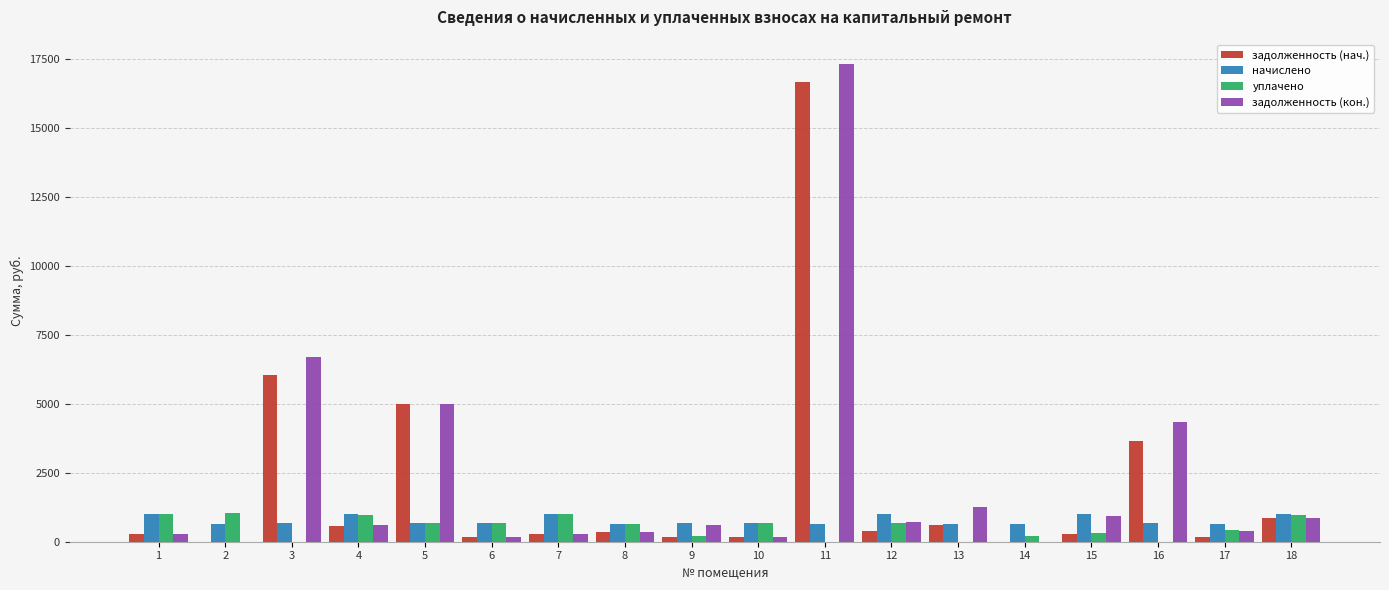

At which category is the sum across all series the highest?

11